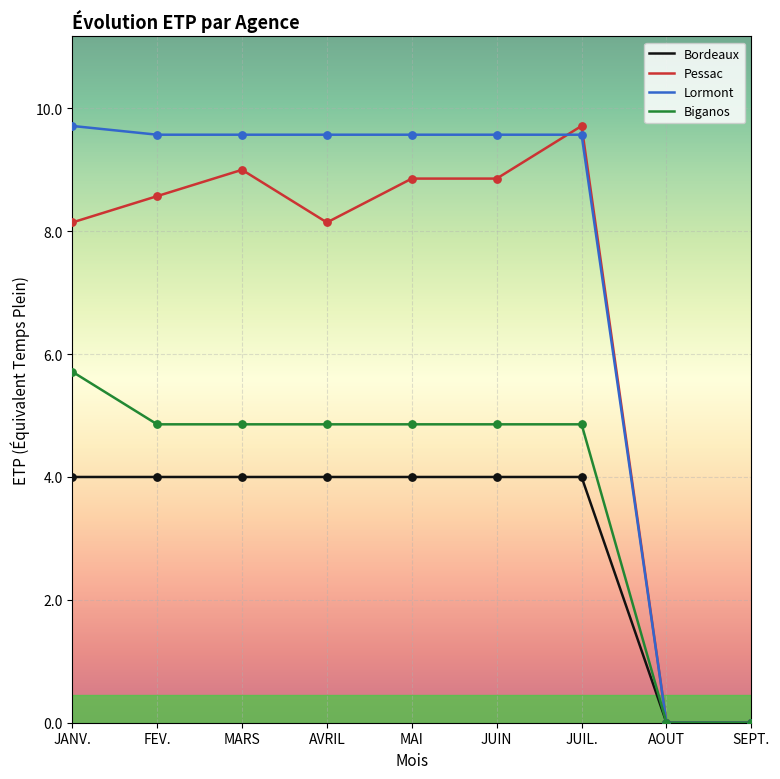

Is the value of Pessac at MAI greater than the value of Bordeaux at JANV.?

Yes